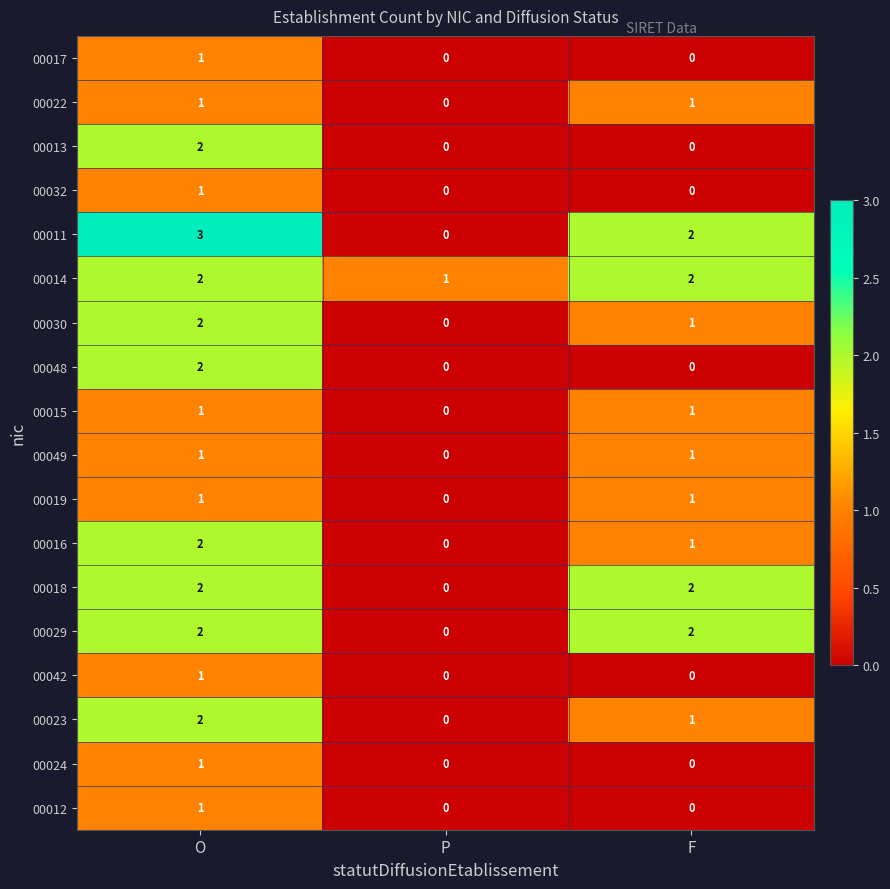

How many categories are shown in the chart?

3